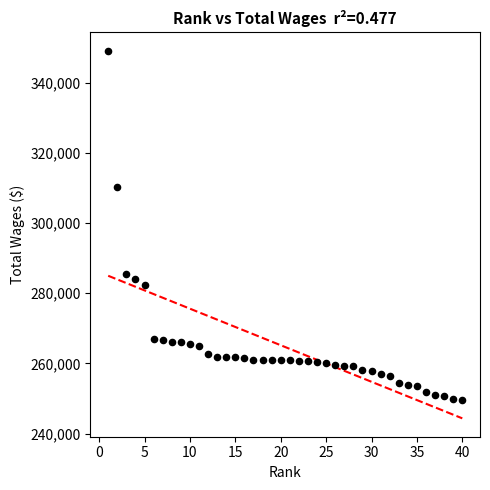

What is the range of X values (max minus min)?

39